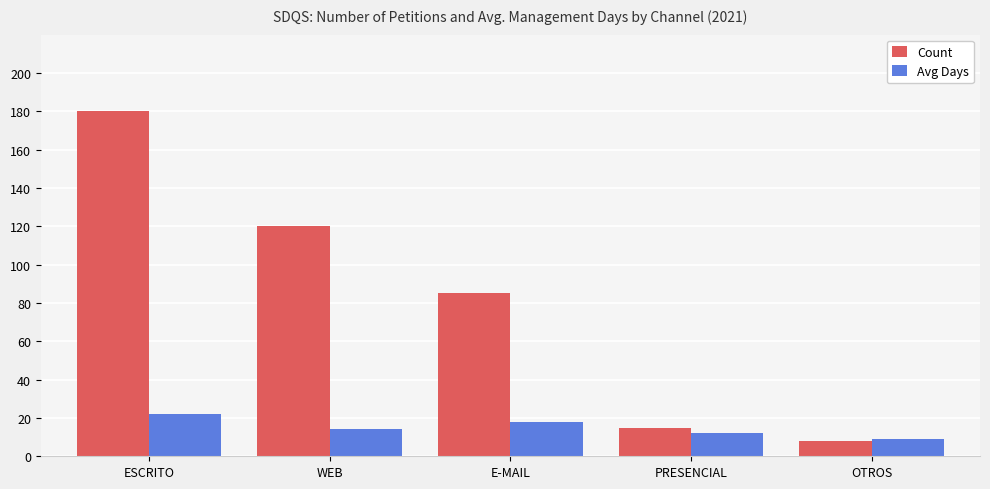

Reading left to right, list all the values displayed in this chart.

Count: ESCRITO=180	WEB=120	E-MAIL=85	PRESENCIAL=15	OTROS=8
Avg Days: ESCRITO=22	WEB=14	E-MAIL=18	PRESENCIAL=12	OTROS=9